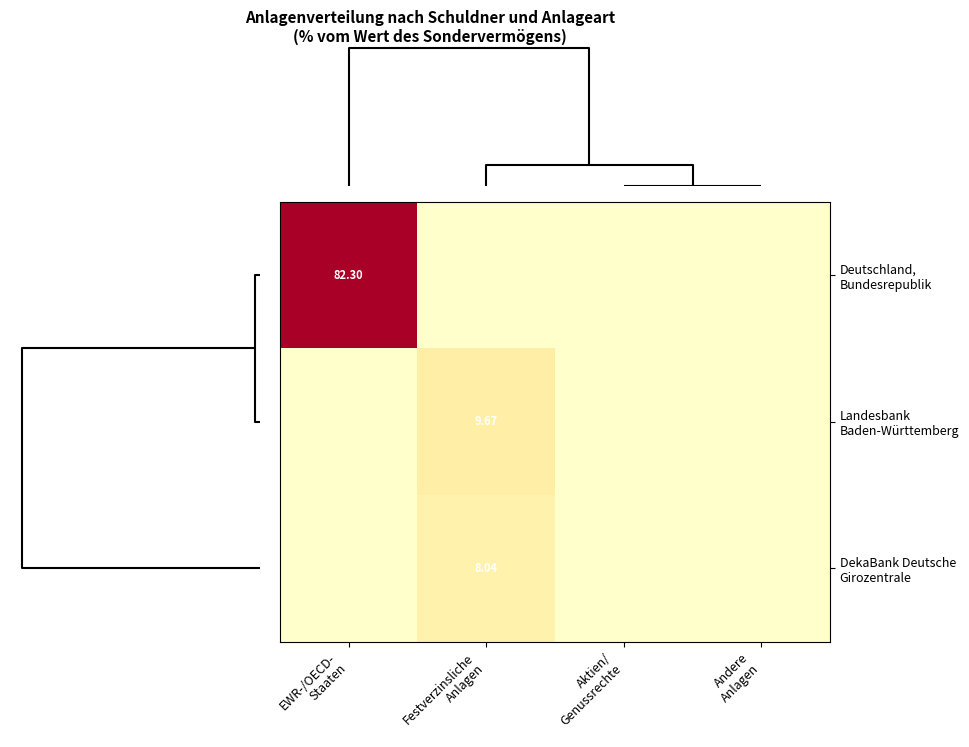

Which series has the largest range (max minus min)?

Deutschland, Bundesrepublik